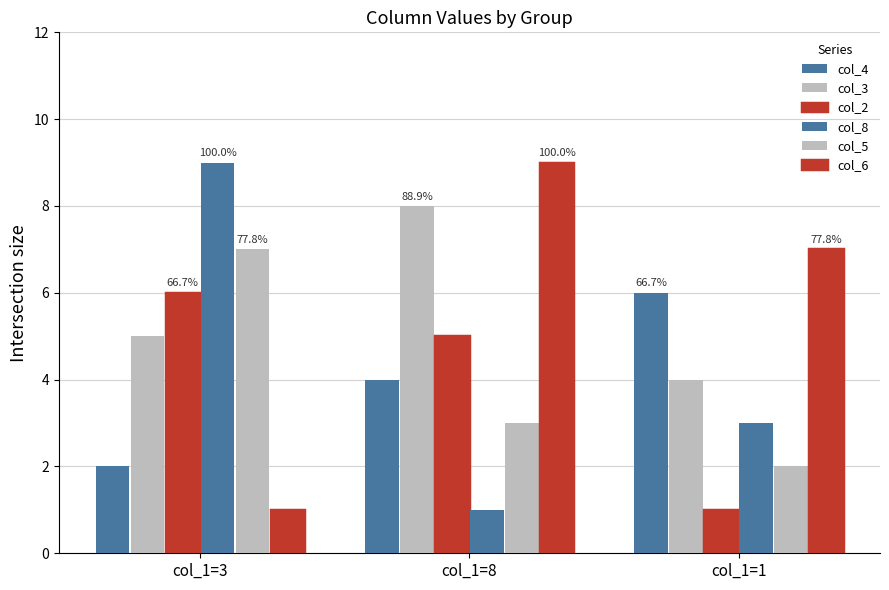

Which series has the widest spread of values?

col_8